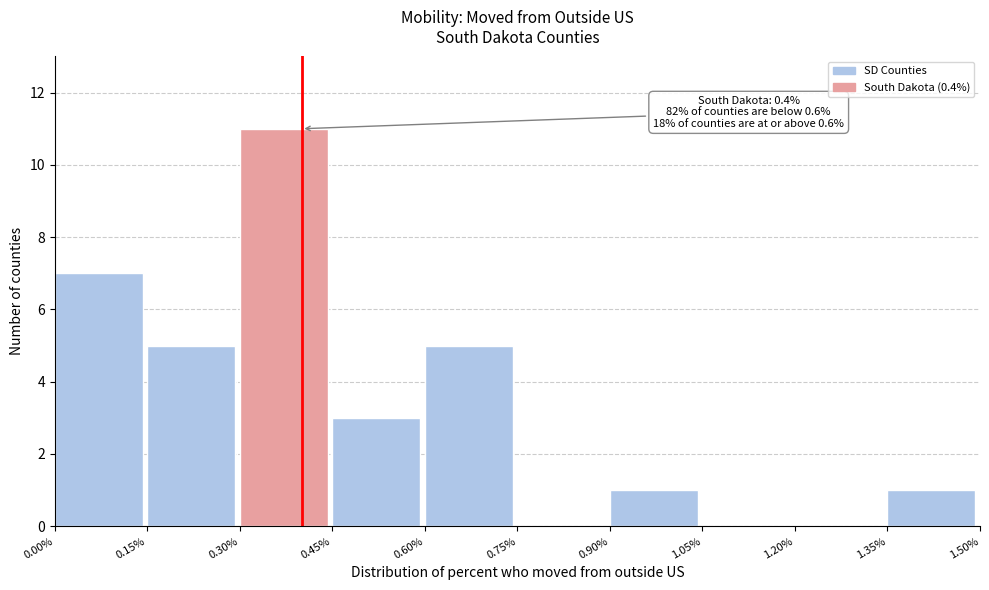

Which range on the x-axis has the tallest bar?

0.30% to 0.45%